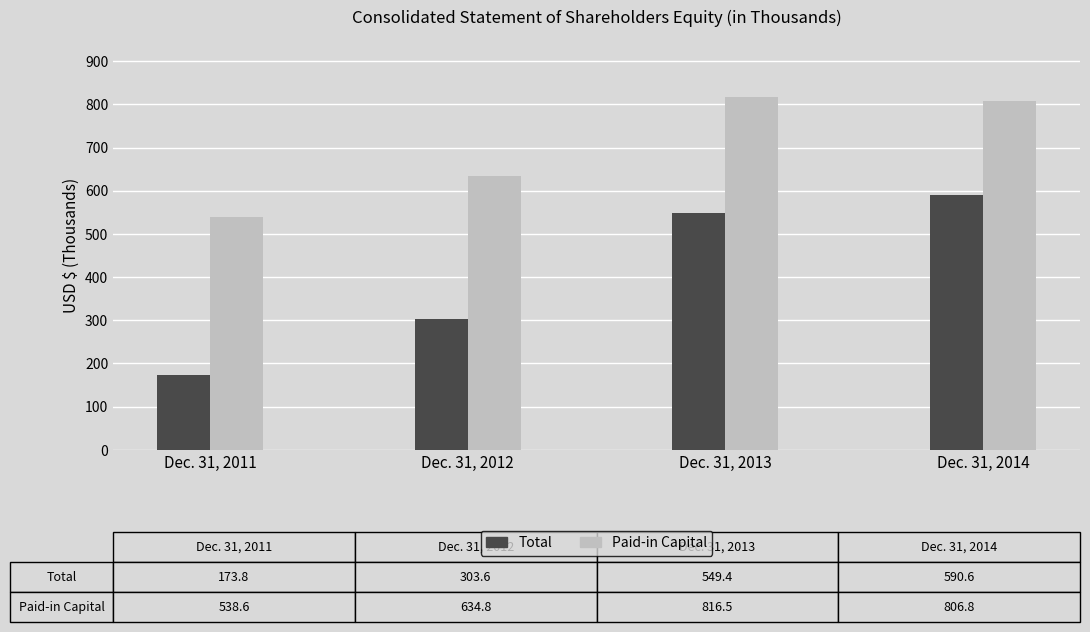

List the series in order of their overall mean, highest first.

Paid-in Capital, Total